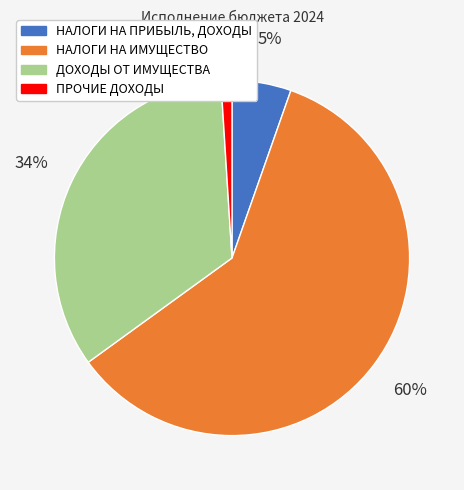

Which category has the biggest portion of the pie?

НАЛОГИ НА ИМУЩЕСТВО